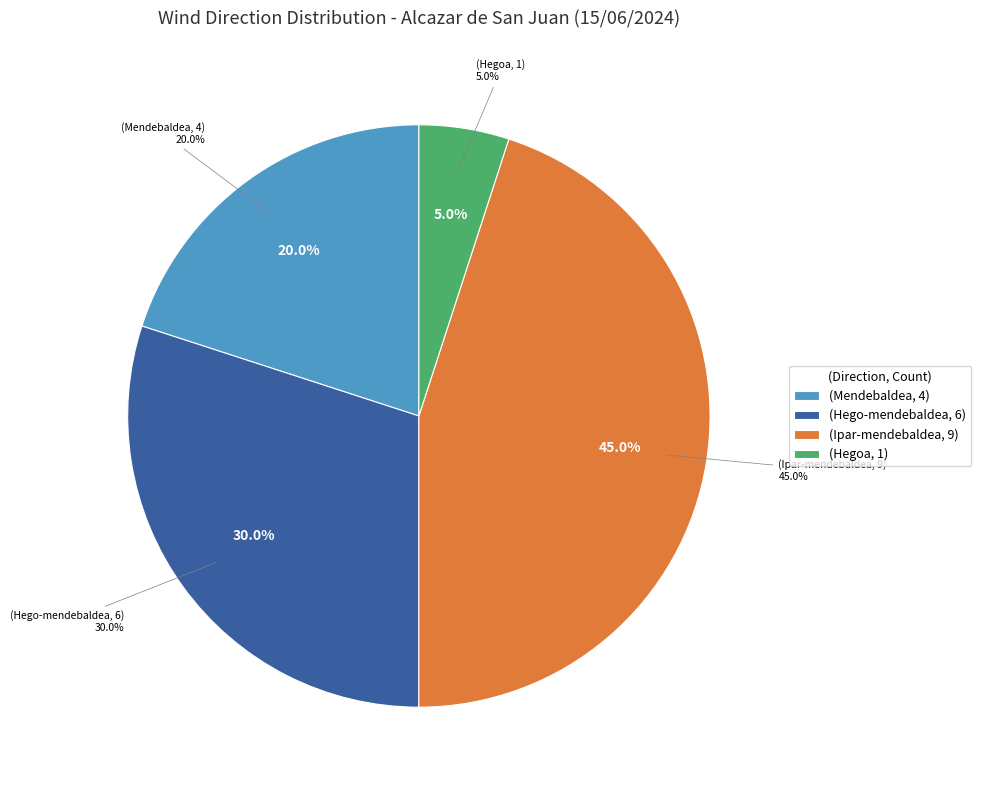

Is it true that Iparra is 14% of the pie?

False